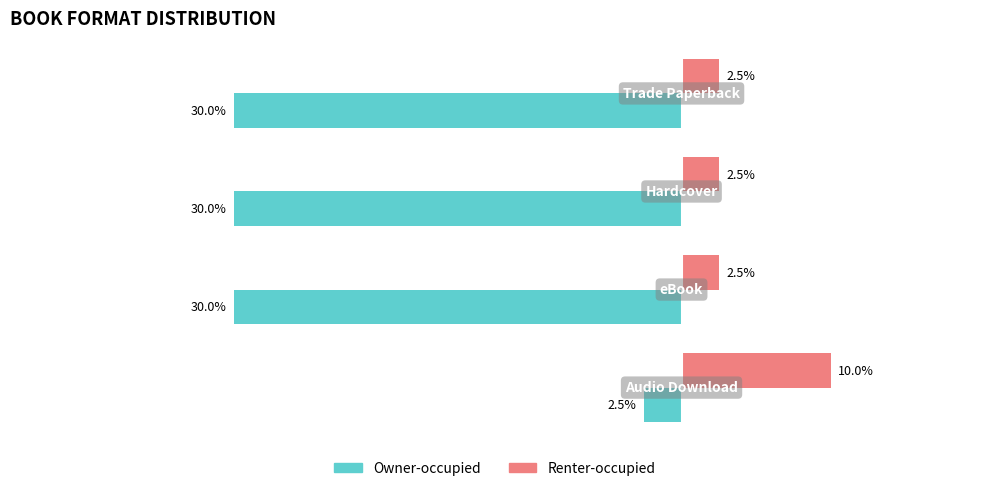

Which series has the largest total across all categories?

Renter-occupied